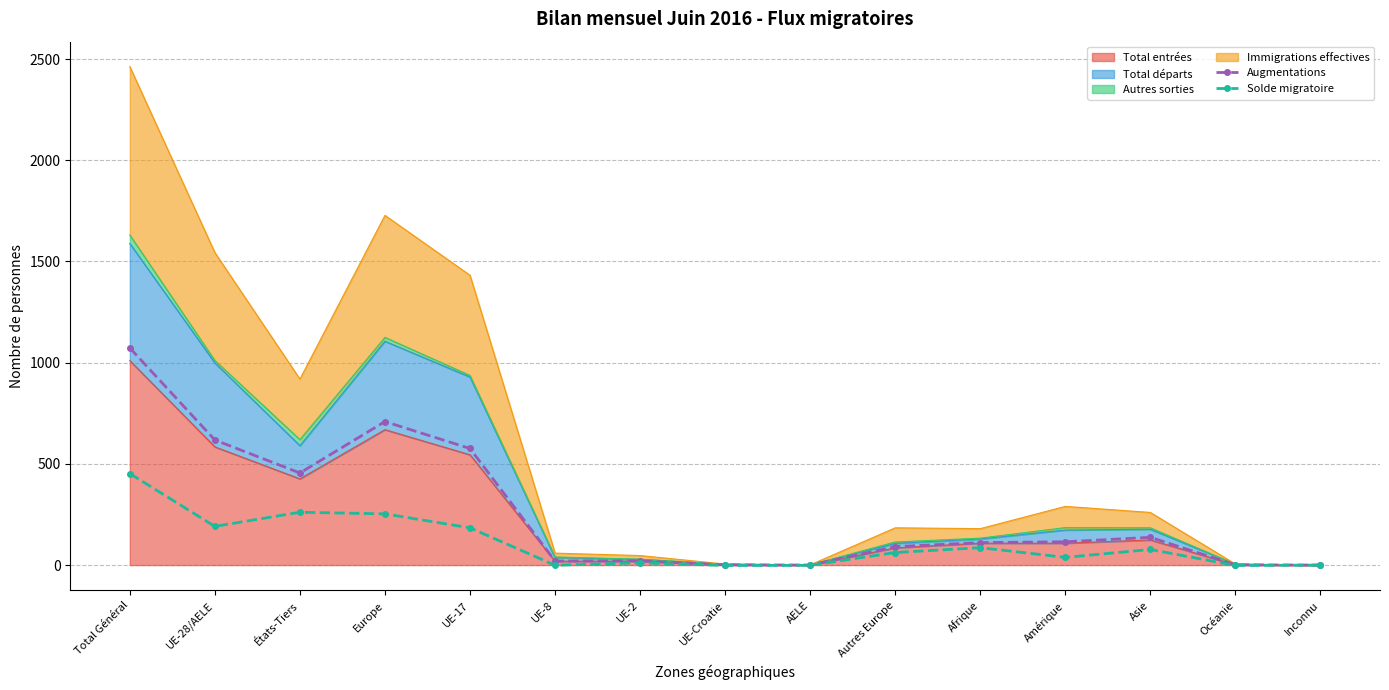

How many interior local peaks does the Augmentations series have?

3